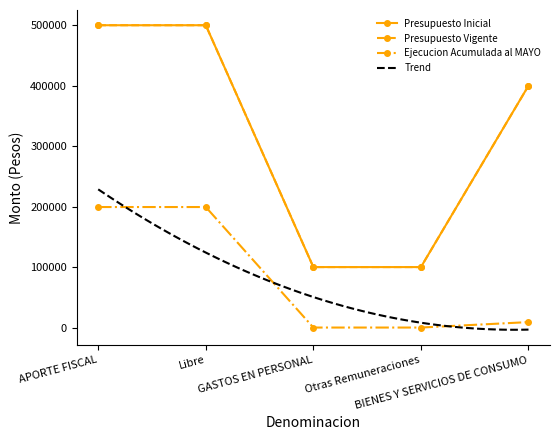

Which series has the widest spread of values?

Presupuesto Inicial